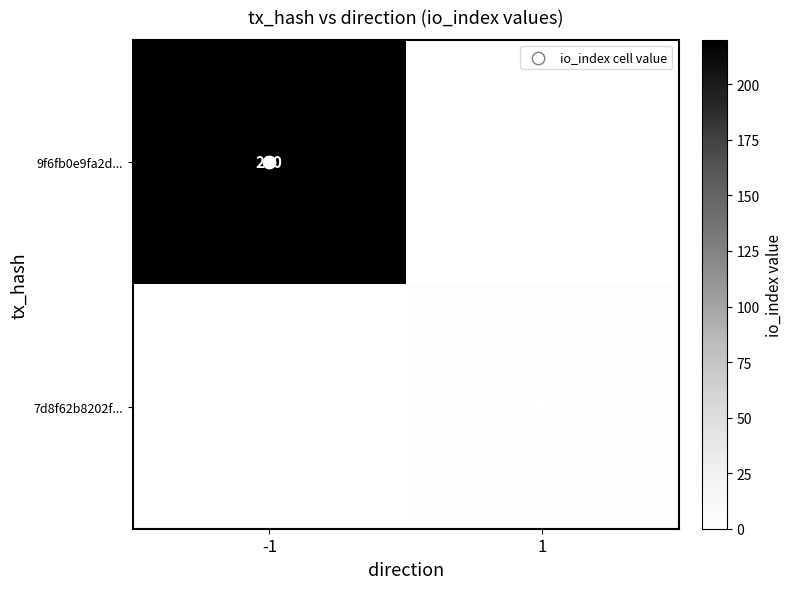

What is the total value across all series at 1?

3